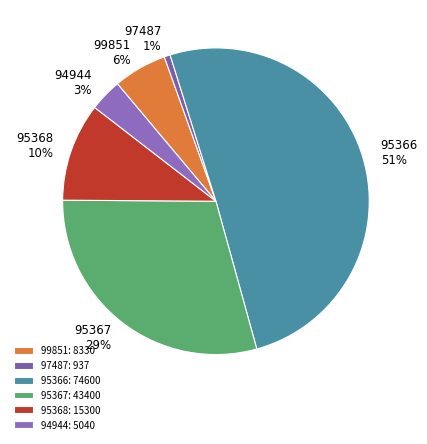

Is it true that 94944 is 3% of the pie?

True